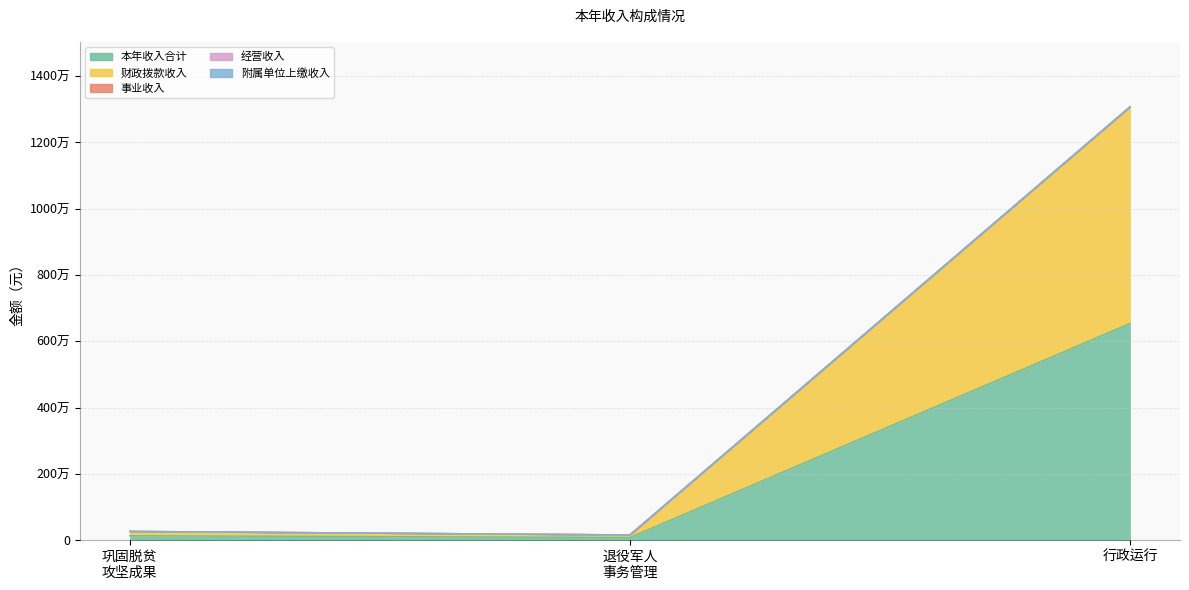

Reading left to right, transcribe all the data shown in this chart.

本年收入合计: 其他巩固脱贫攻坚成果衔接乡村振兴支出=131450.0	其他退役军人事务管理支出=78100.0	行政运行=6537036.6
财政拨款收入: 其他巩固脱贫攻坚成果衔接乡村振兴支出=131450.0	其他退役军人事务管理支出=78100.0	行政运行=6537036.6
事业收入: 其他巩固脱贫攻坚成果衔接乡村振兴支出=0.0	其他退役军人事务管理支出=0.0	行政运行=0.0
经营收入: 其他巩固脱贫攻坚成果衔接乡村振兴支出=0.0	其他退役军人事务管理支出=0.0	行政运行=0.0
附属单位上缴收入: 其他巩固脱贫攻坚成果衔接乡村振兴支出=0.0	其他退役军人事务管理支出=0.0	行政运行=0.0